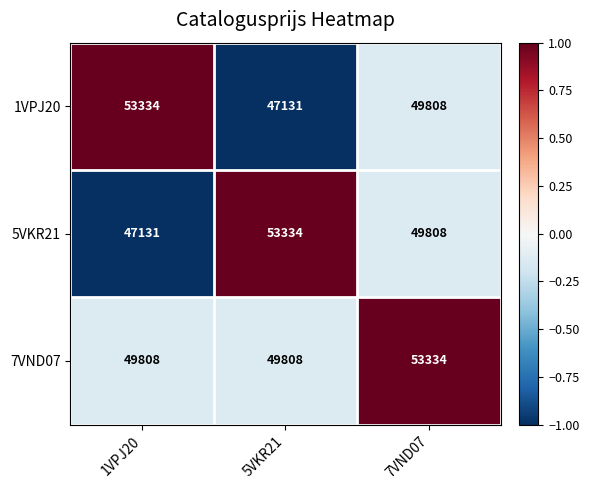

Which series has the largest total across all categories?

7VND07